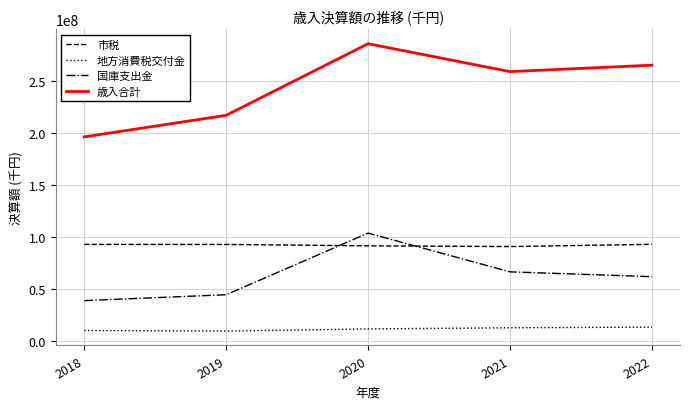

How many values in the 歳入合計 series exceed 259242114?

3